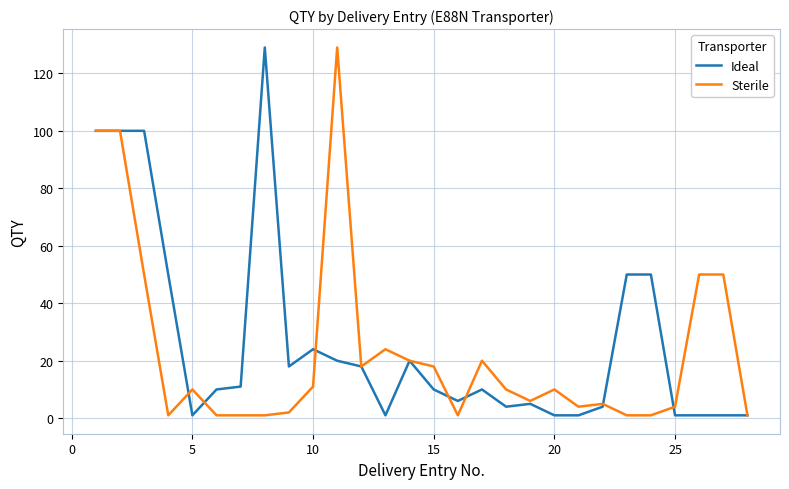

What is the maximum value for Ideal?

129